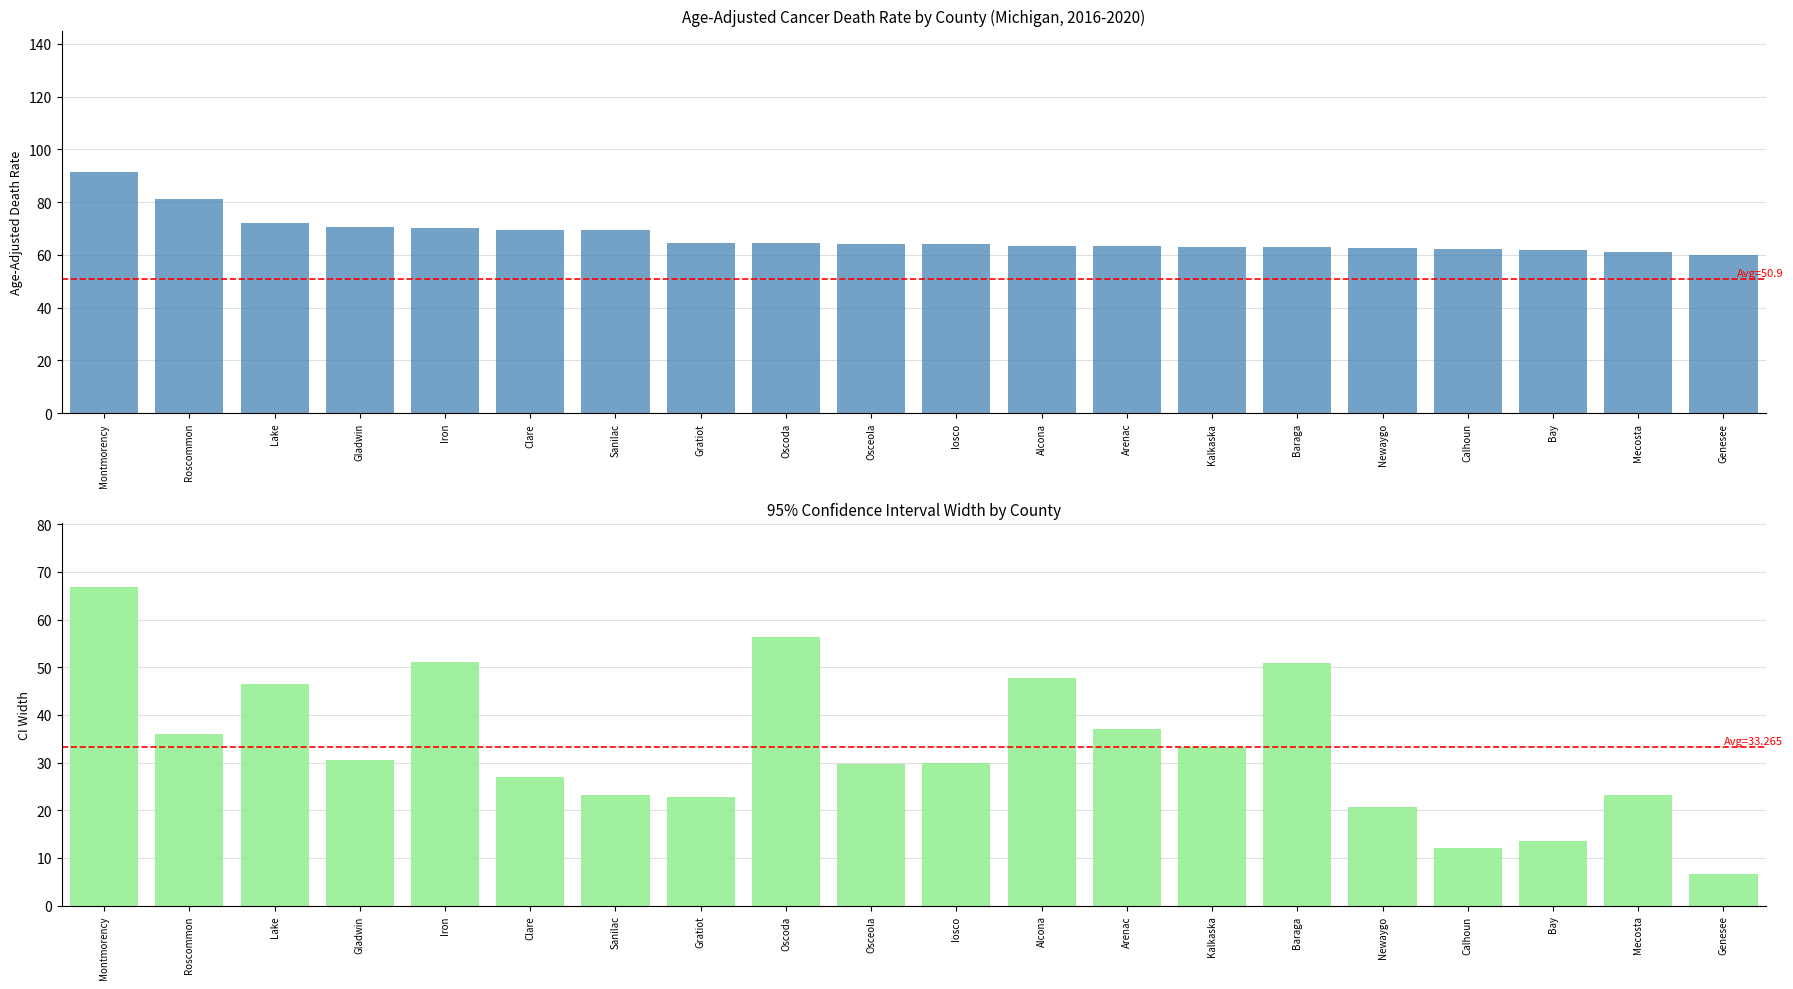

True or false: CI Width (Upper - Lower) has a value of 36.0 at Roscommon.

True